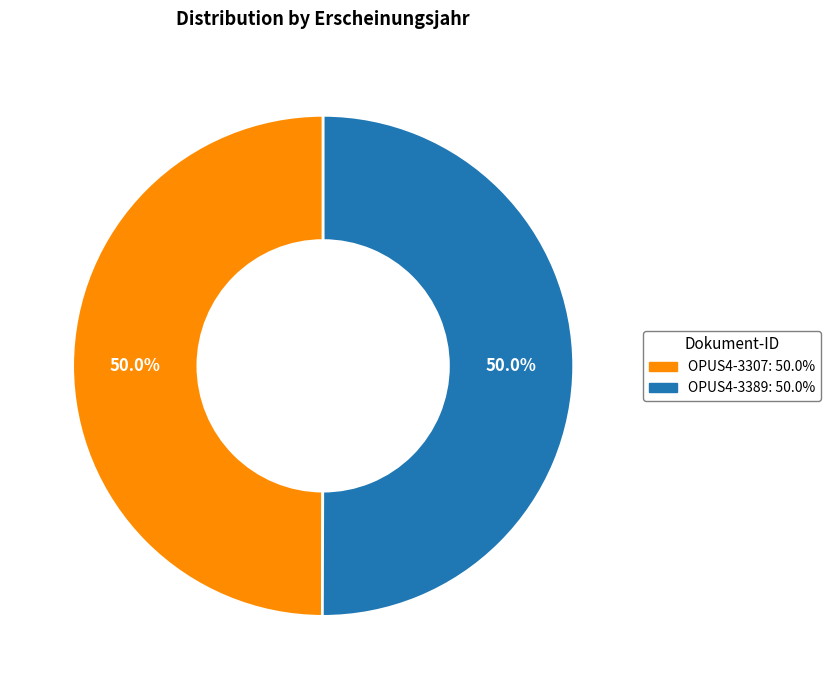

What is the ratio of the value at OPUS4-3307 to the value at OPUS4-3389?

1.0